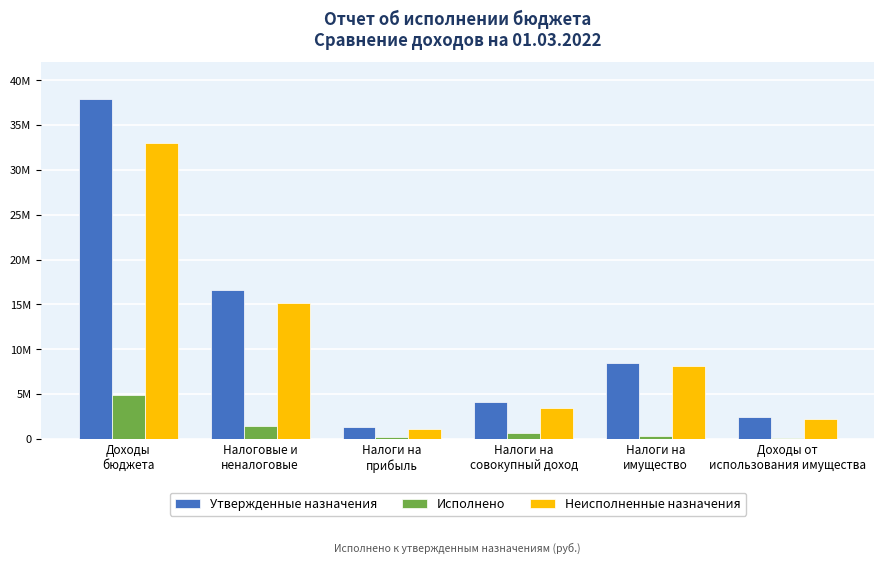

What is the difference between the second highest and minimum values in the Неисполненные назначения series?

14041976.2